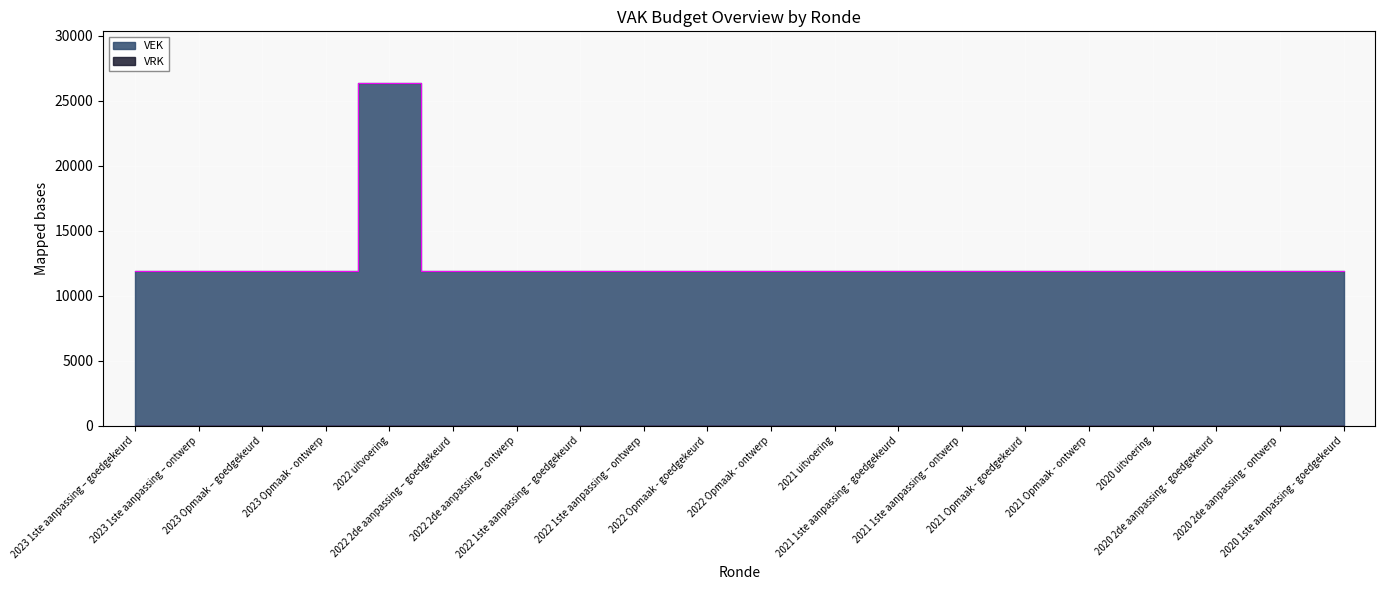

What position from the left is 2022 Opmaak - ontwerp?

11